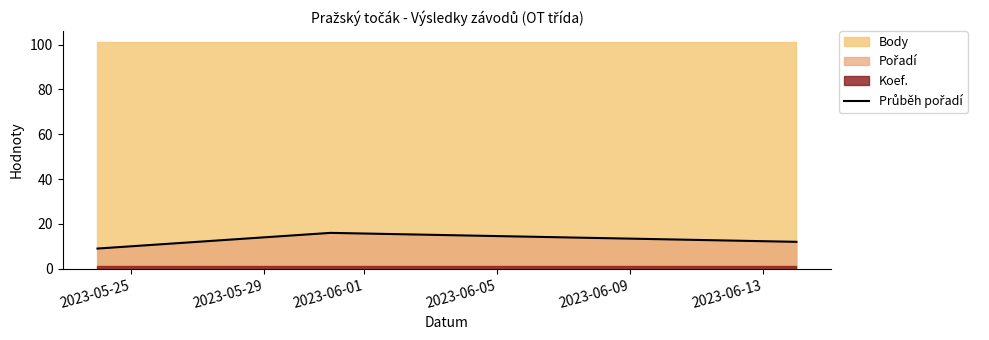

What is the value of the 2nd point from the left?

16